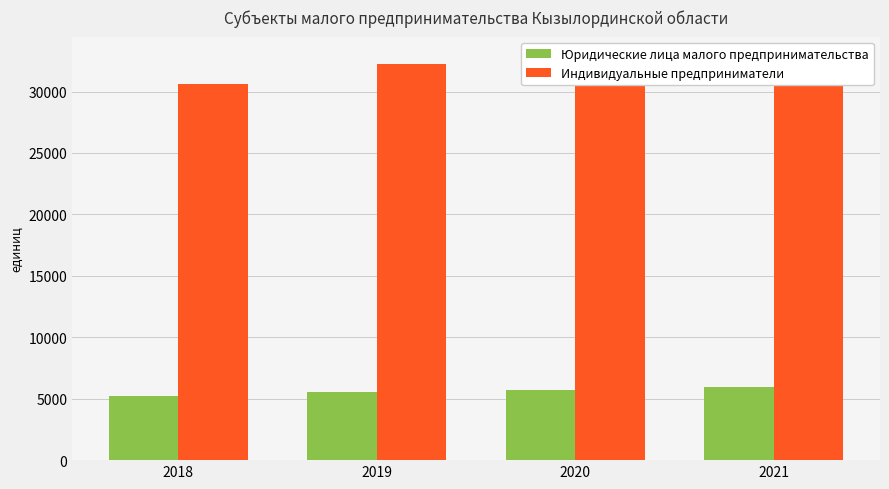

What is the maximum value for Индивидуальные предприниматели?

32828